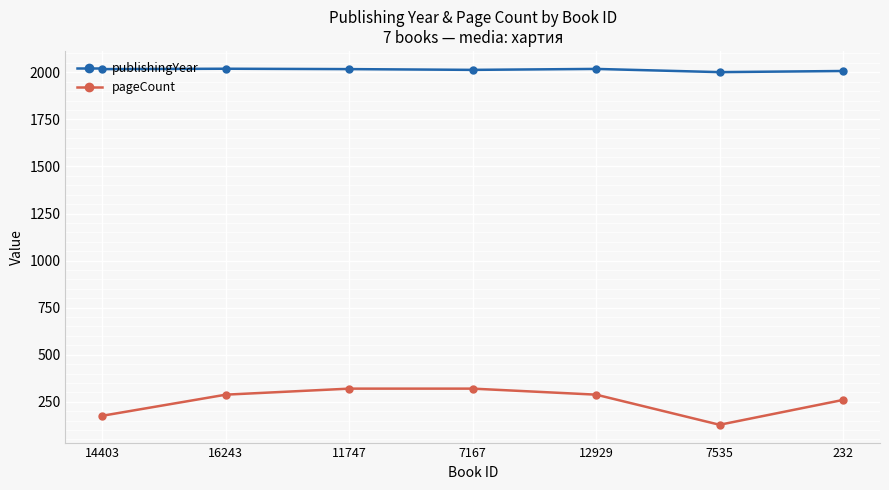

Is this an area chart (filled region under the line)?

No